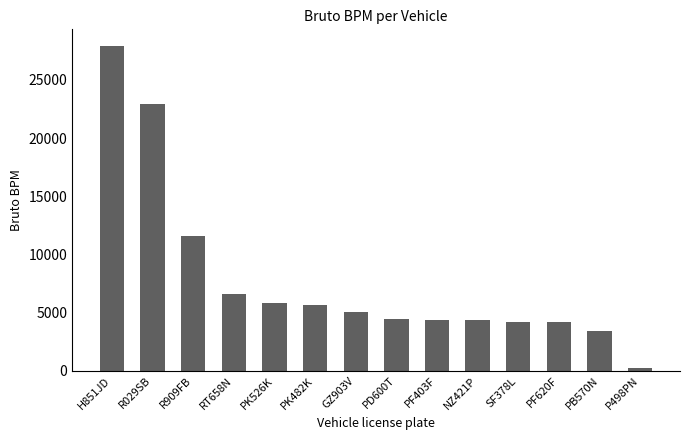

Between R029SB and P498PN, which is larger?

R029SB